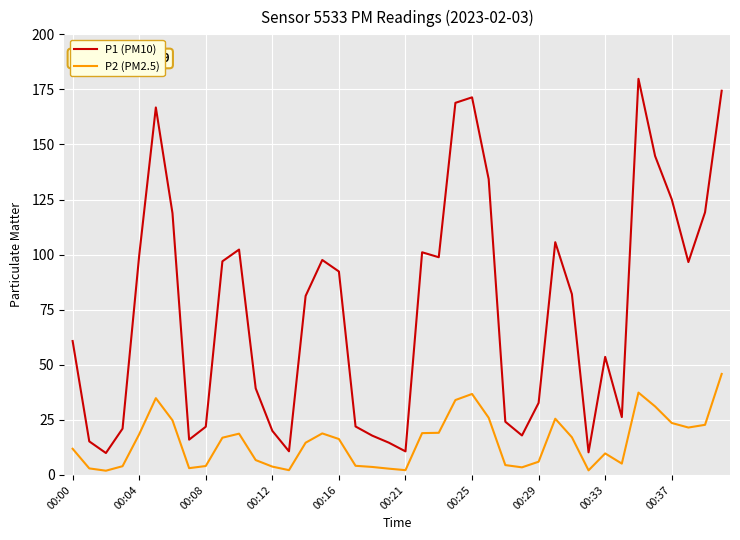

Which series has the largest total across all categories?

P1 (PM10)